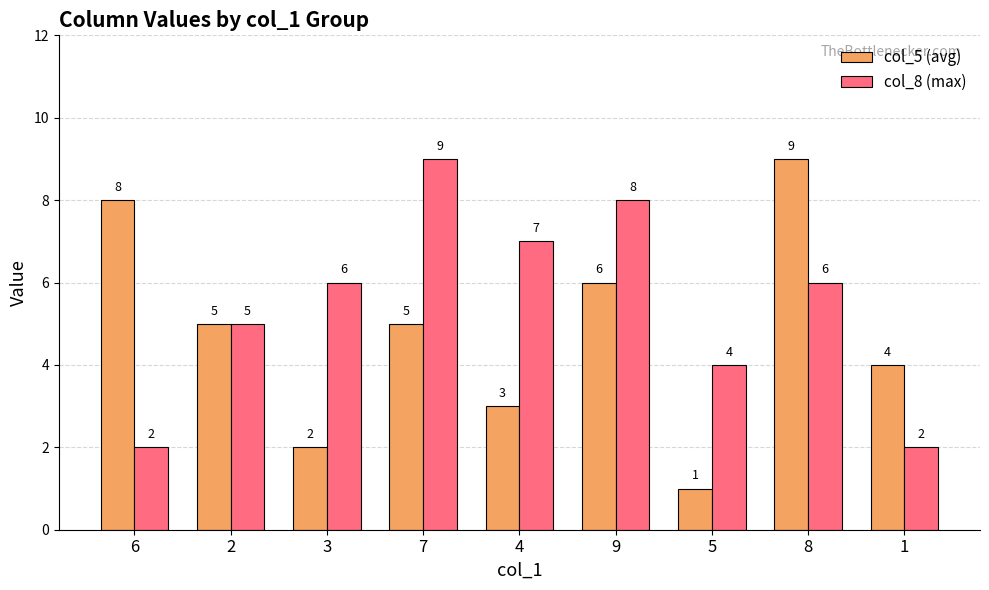

Are the bars horizontal?

No